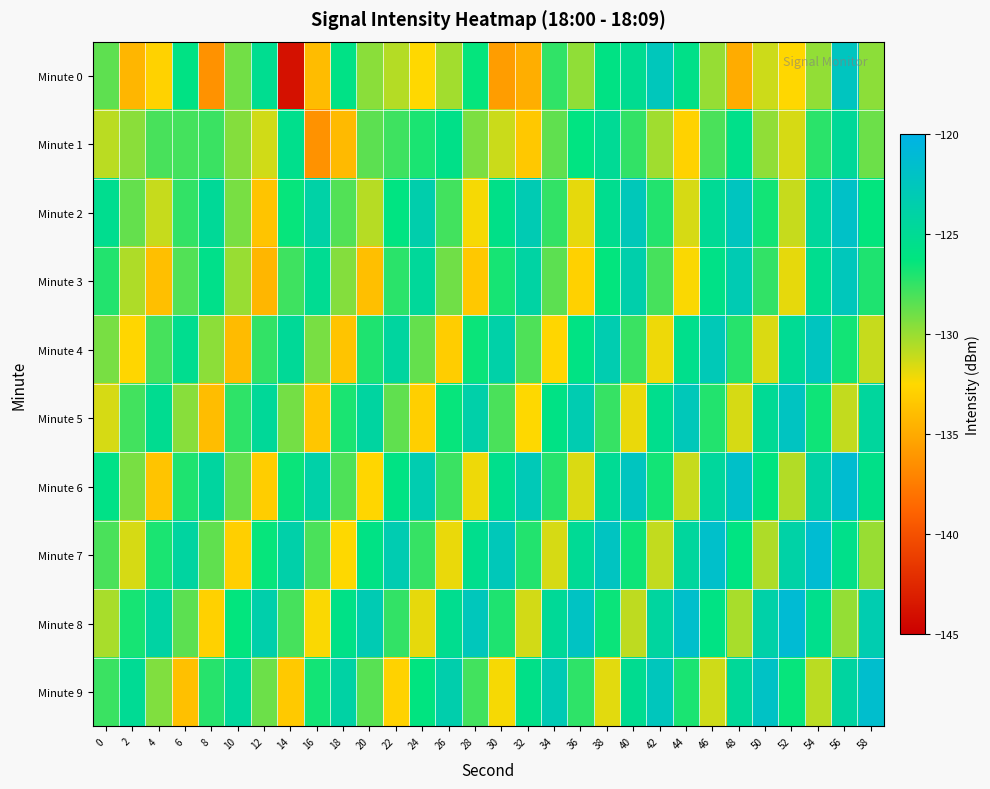

Which series has the widest spread of values?

Minute 0